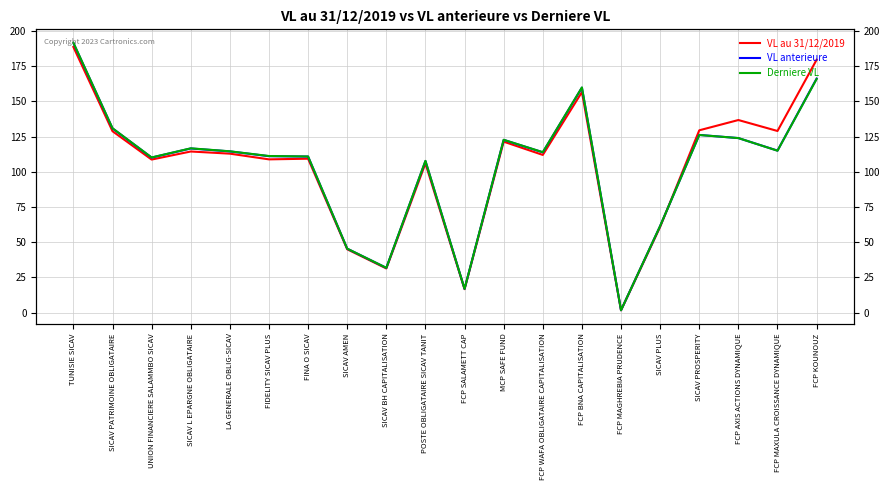

Reading right to left, what are all the values shown in this chart?

VL au 31/12/2019: 179.5	129.0	136.7	129.5	60.9	1.7	156.6	112.0	121.4	16.7	105.9	31.4	45.0	109.3	108.8	112.9	114.4	108.7	128.8	188.6
VL anterieure: 166.2	115.0	123.9	126.2	61.5	1.8	159.7	113.8	122.7	16.9	107.7	31.8	45.5	110.8	111.1	114.5	116.6	110.1	130.8	191.5
Derniere VL: 165.9	115.0	123.9	126.1	61.6	1.8	159.9	113.9	122.7	16.9	107.8	31.9	45.5	110.9	111.2	114.6	116.7	110.2	130.9	191.6